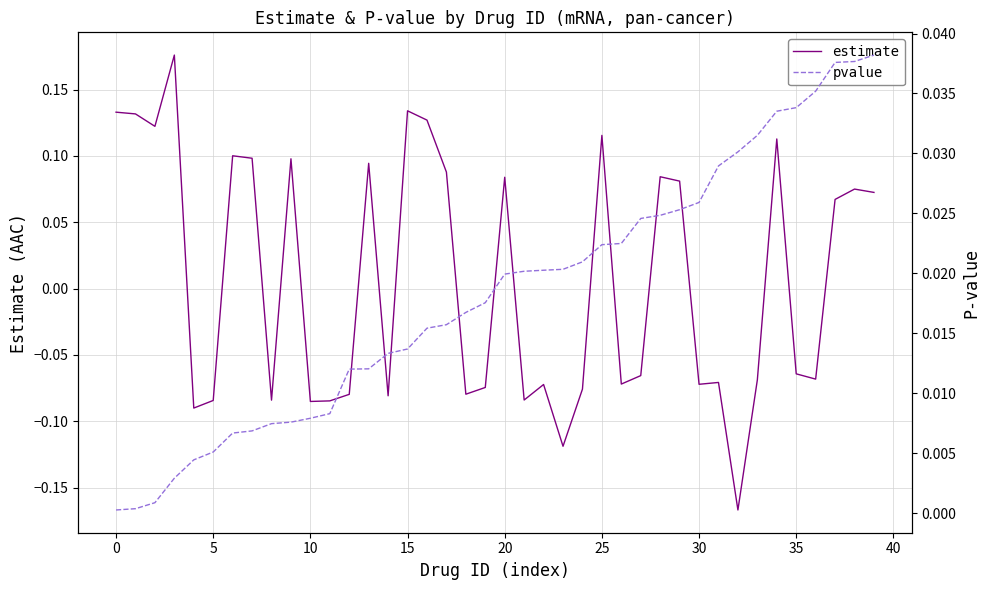

True or false: estimate has a value of -0.1 at 33.

True